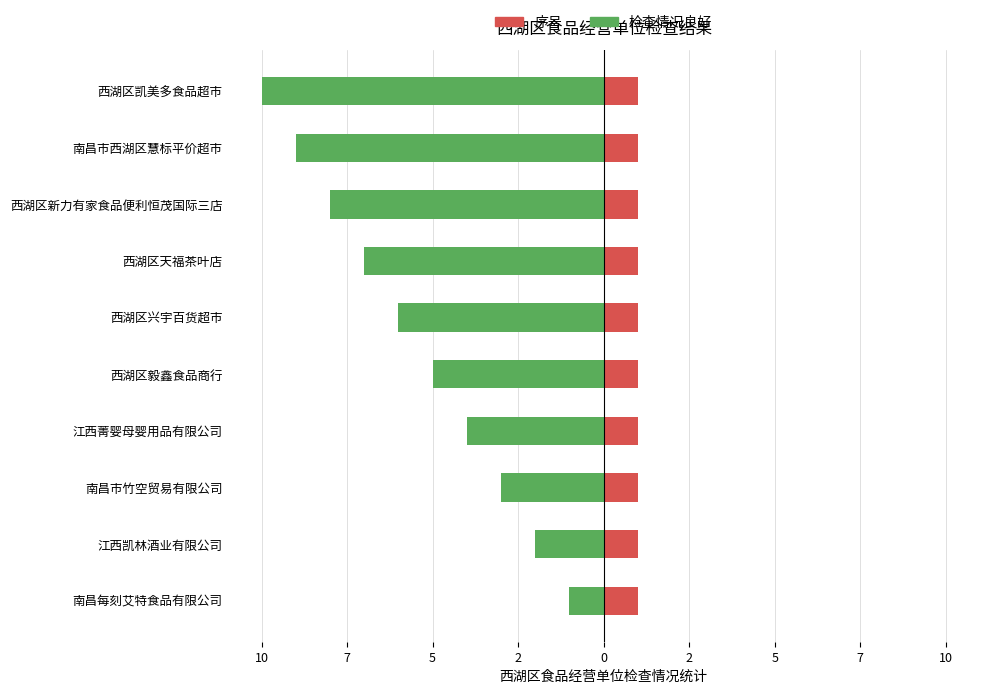

How many values in the 检查情况良好 series are below -5?

5